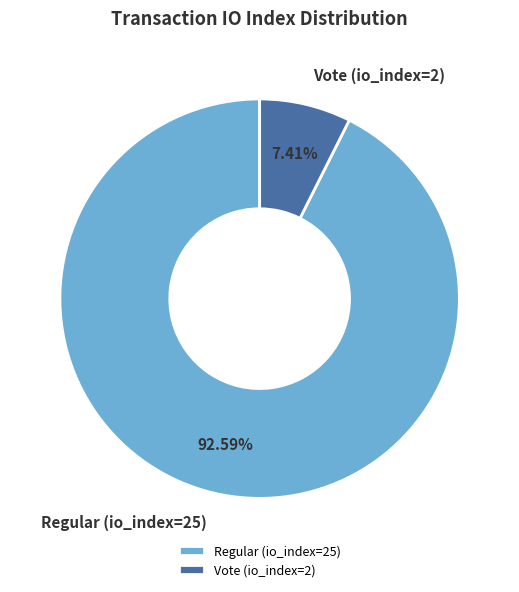

What portion of the pie excludes Regular (io_index=25)?

7.4%